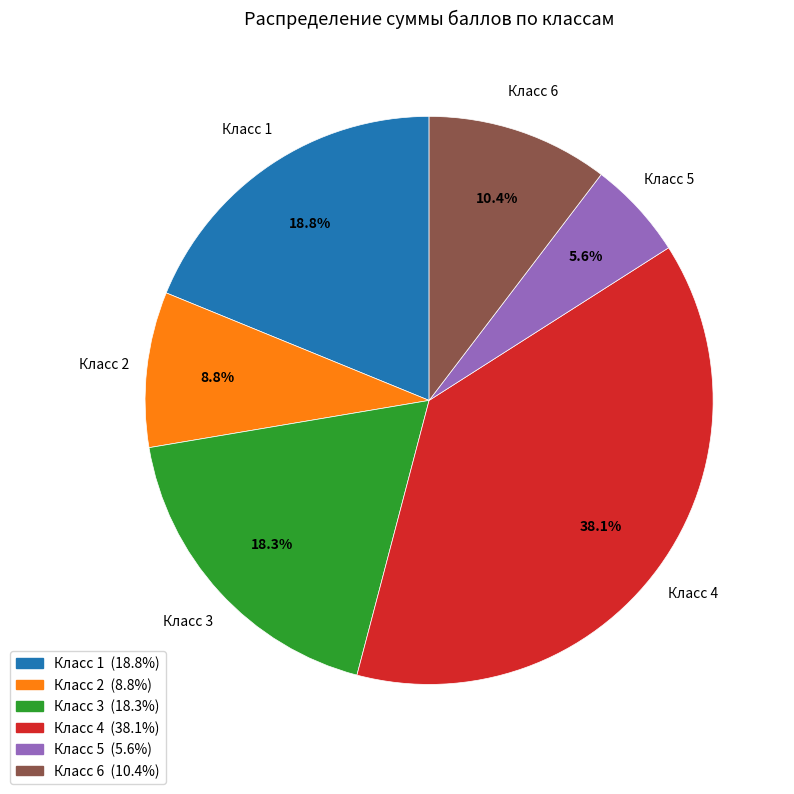

Is there a majority slice in this chart?

No